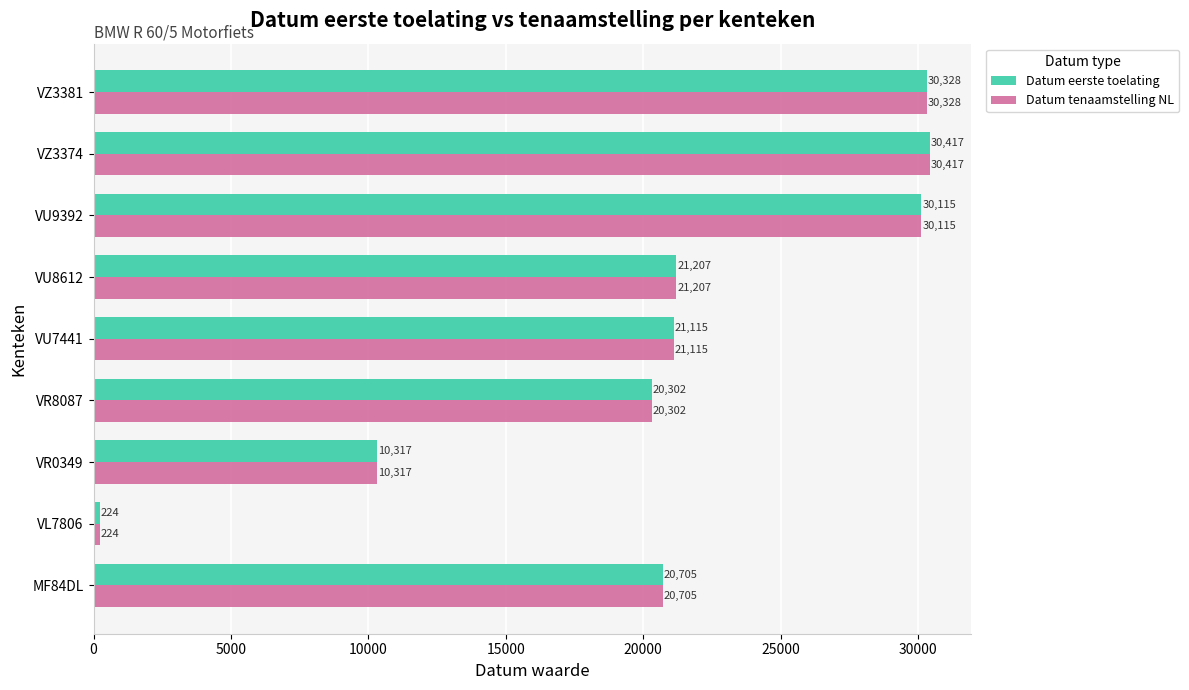

What is the smallest value displayed?

224